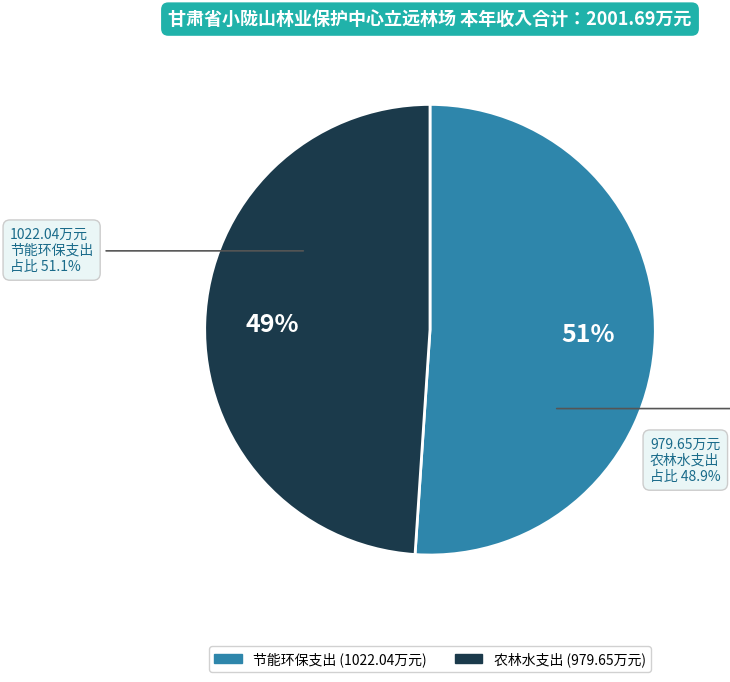

Does 农林水支出 account for over 50% of the chart?

No